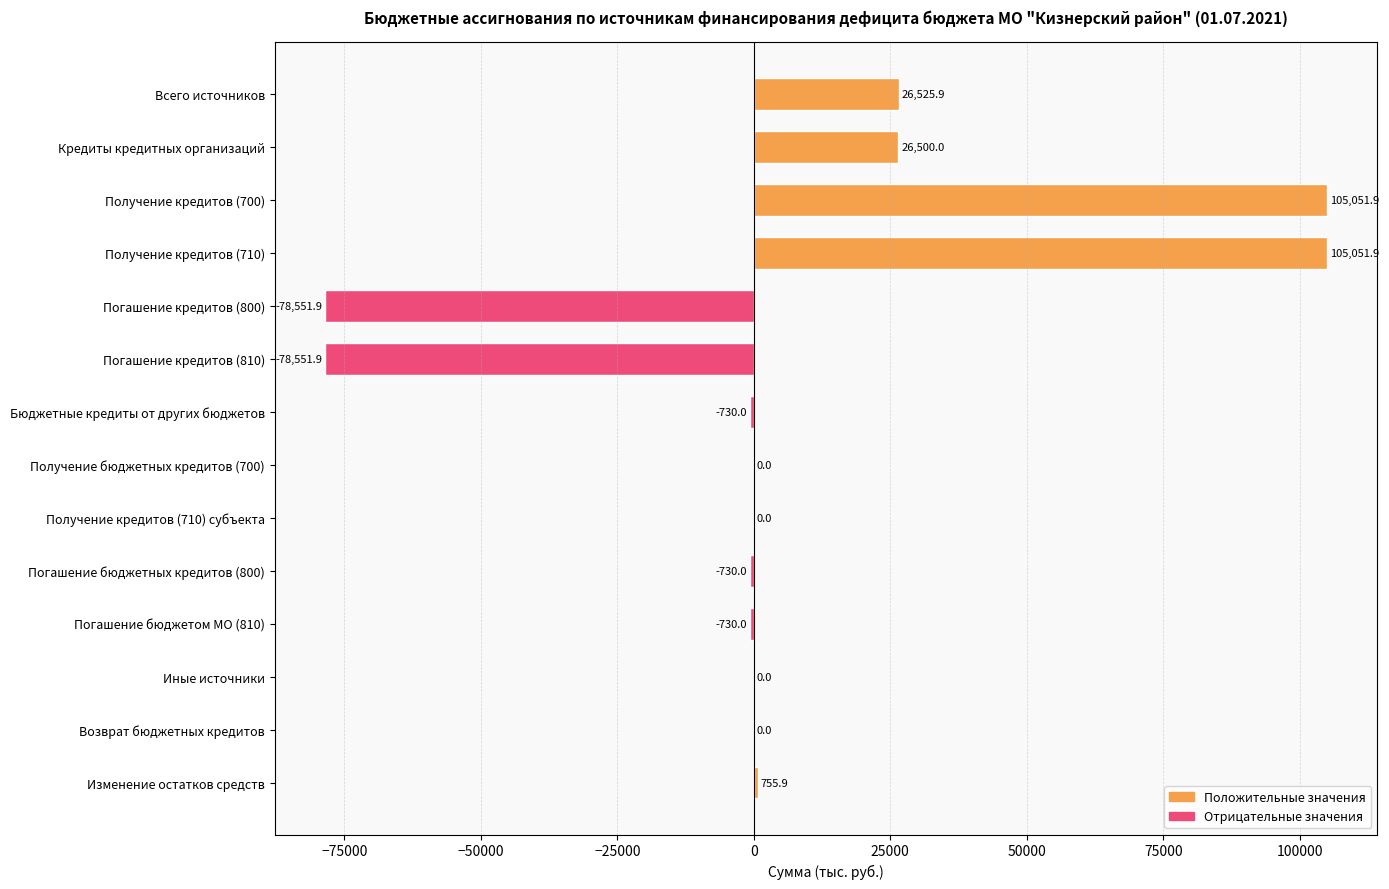

Is it true that the value at Иные источники is 0.0?

True